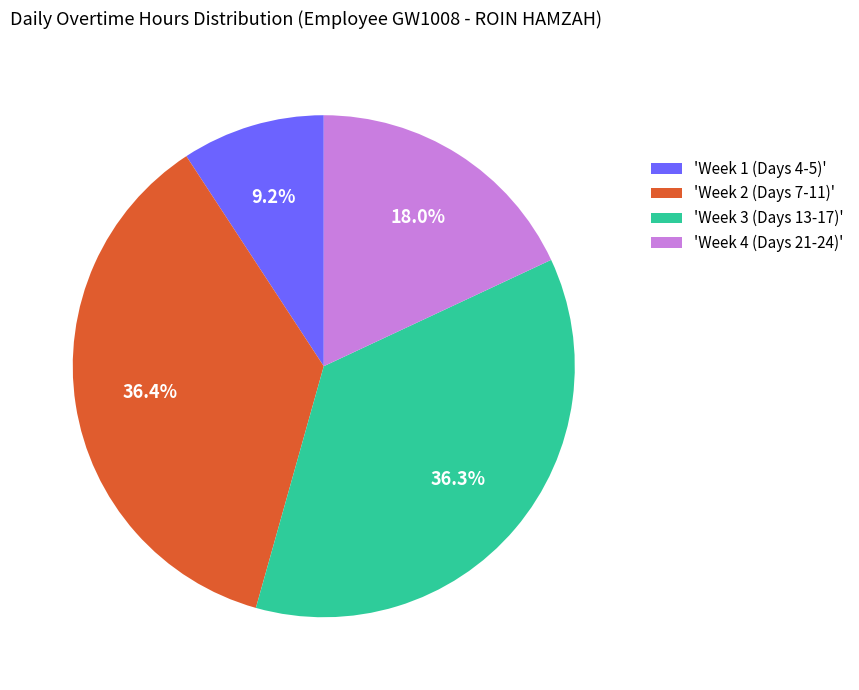

Is there a majority slice in this chart?

No